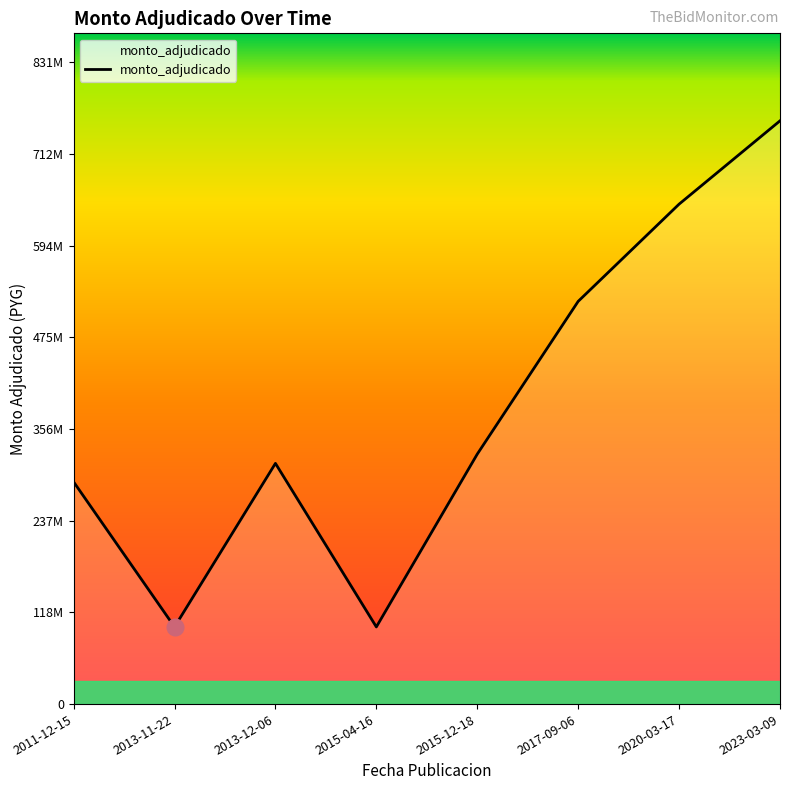

Is this an area chart (filled region under the line)?

Yes